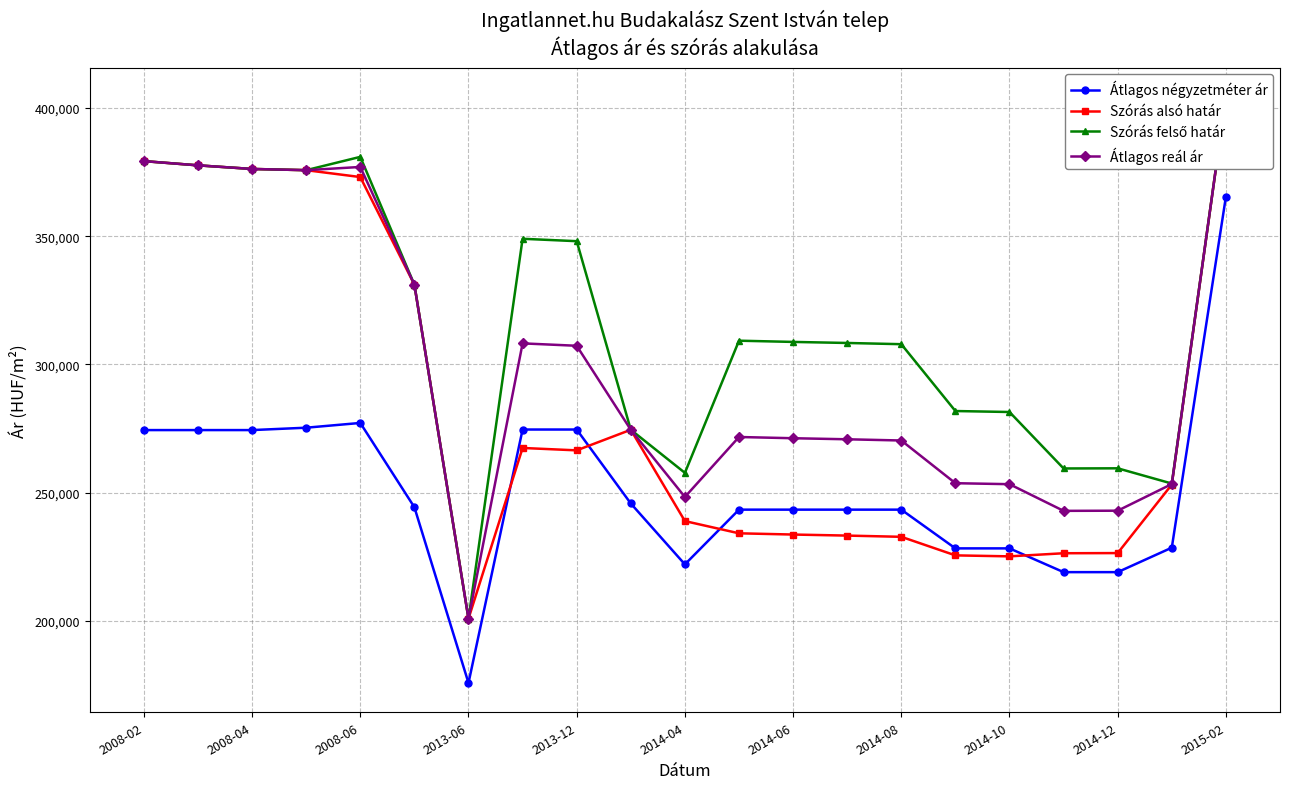

Is it true that Szórás alsó határ equals 123674 at 17?

False